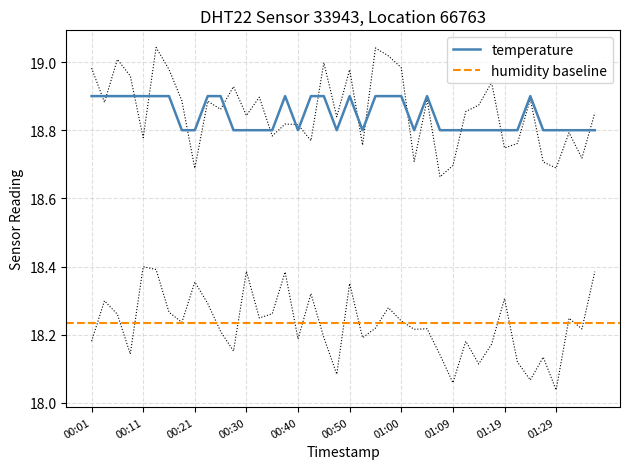

What is the smallest value displayed?

18.8